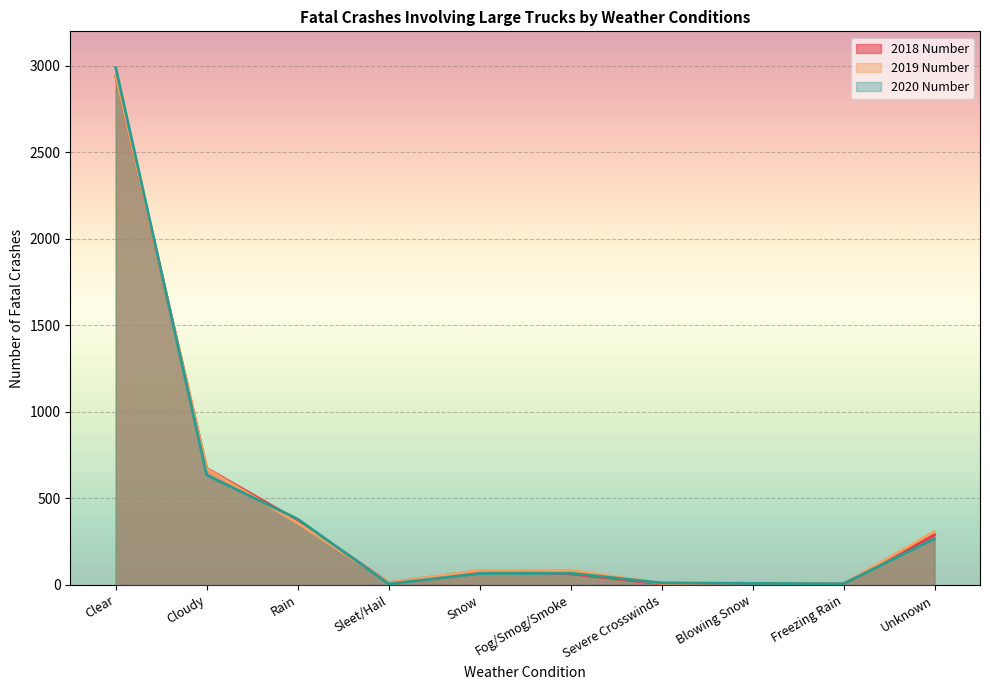

How many interior local valleys does the 2020 Number series have?

2